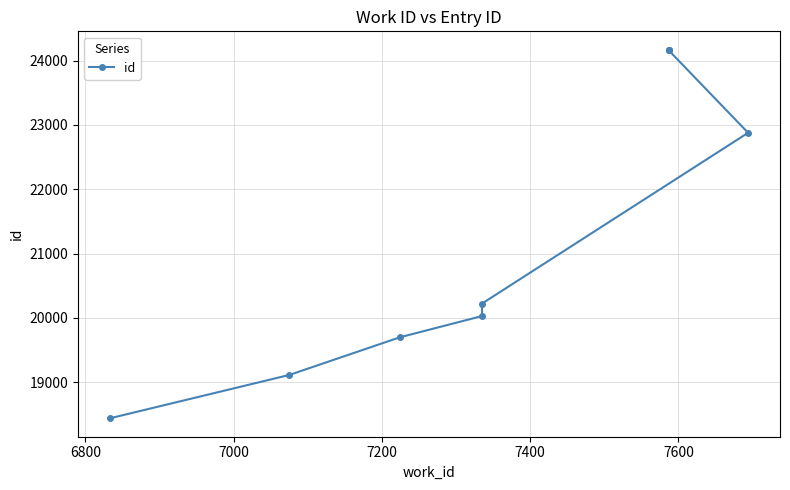

Is this an area chart (filled region under the line)?

No